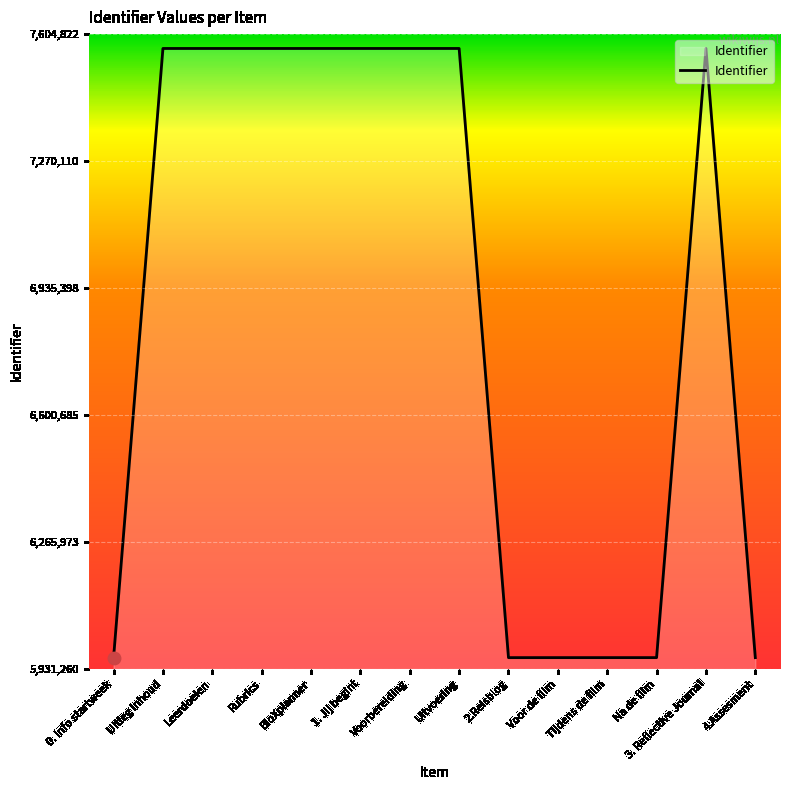

Approximately how many times larger is the value at 0. Info startweek compared to BloXplanner?

0.8